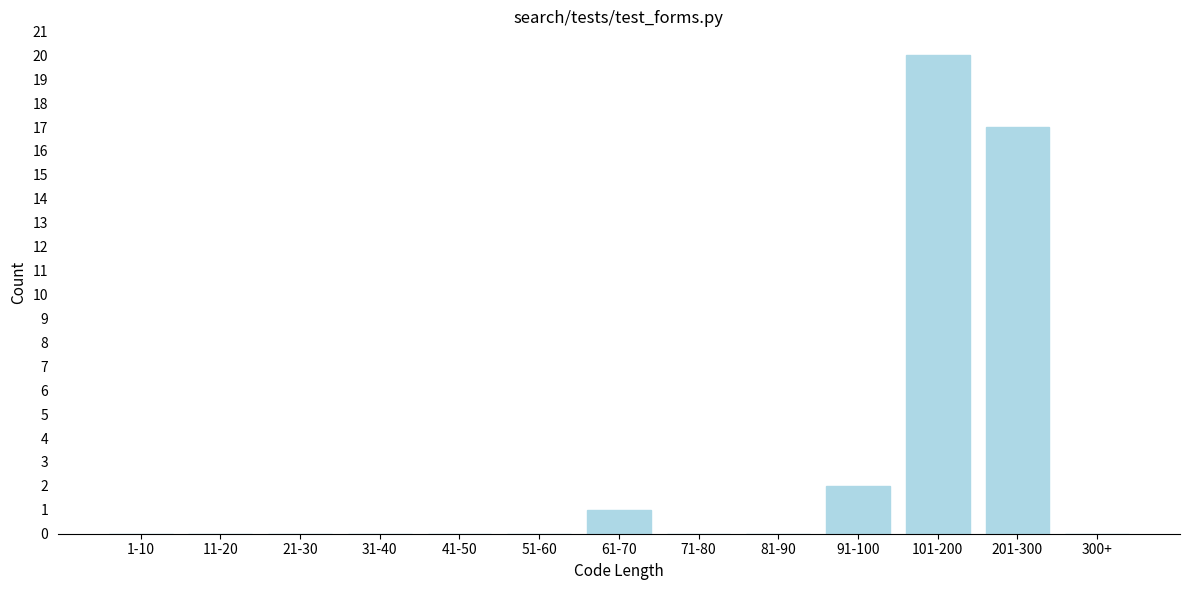

Reading left to right, extract all data points from this chart.

1-10=0	11-20=0	21-30=0	31-40=0	41-50=0	51-60=0	61-70=1	71-80=0	81-90=0	91-100=2	101-200=20	201-300=17	300+=0